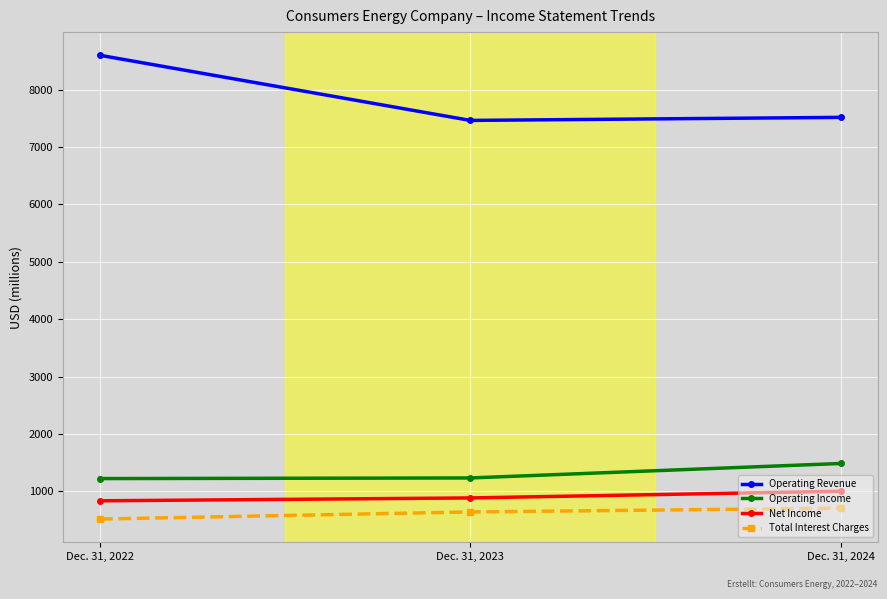

Read the Total Interest Charges value at Dec. 31, 2024.

708